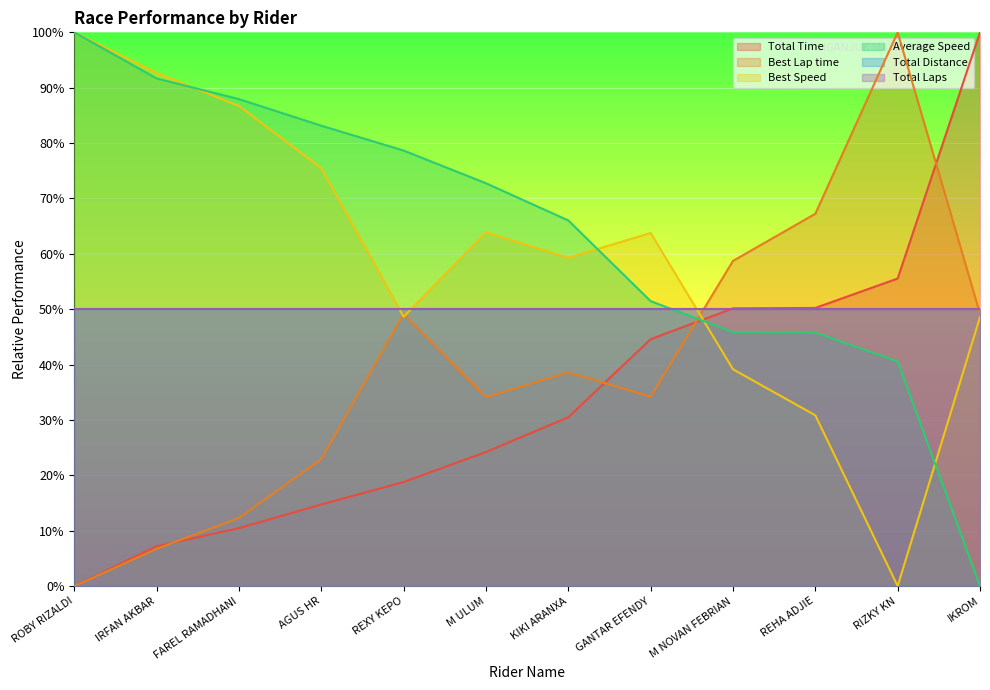

Which series changed the most between ROBY RIZALDI and IRFAN AKBAR?

Average Speed